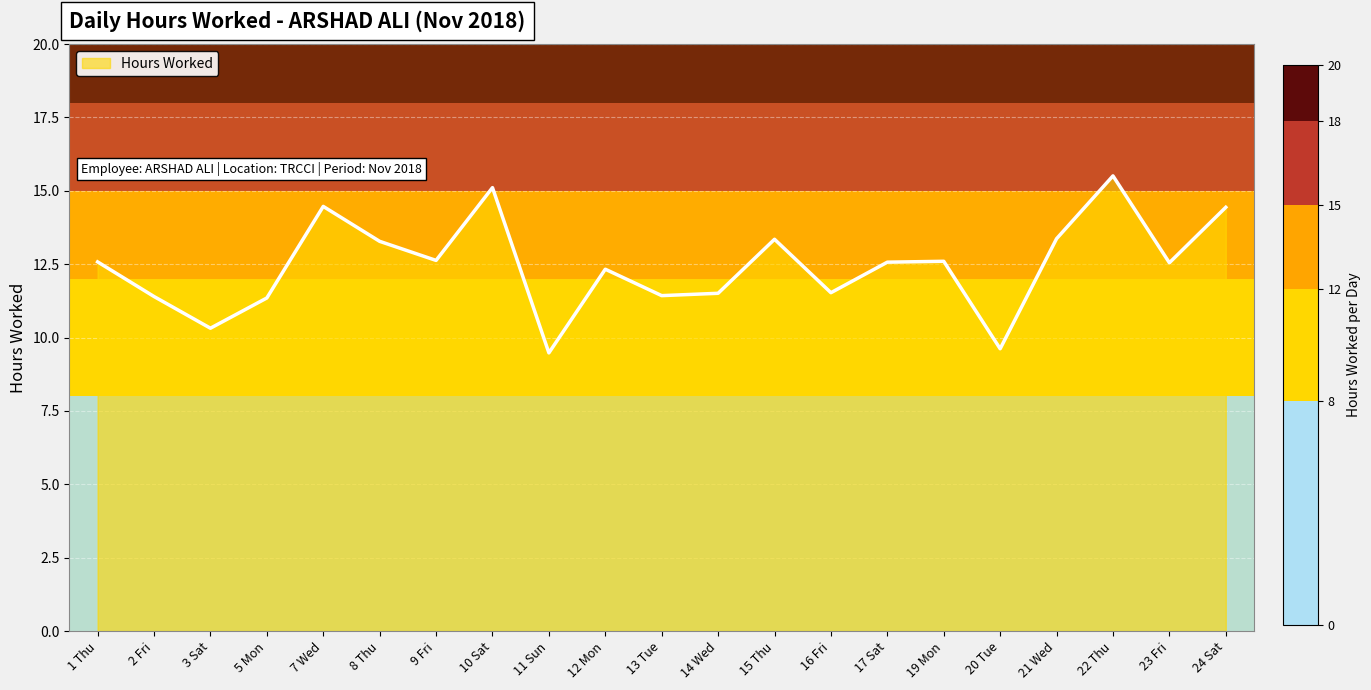

What is the approximate value at 16 Fri?

11.5